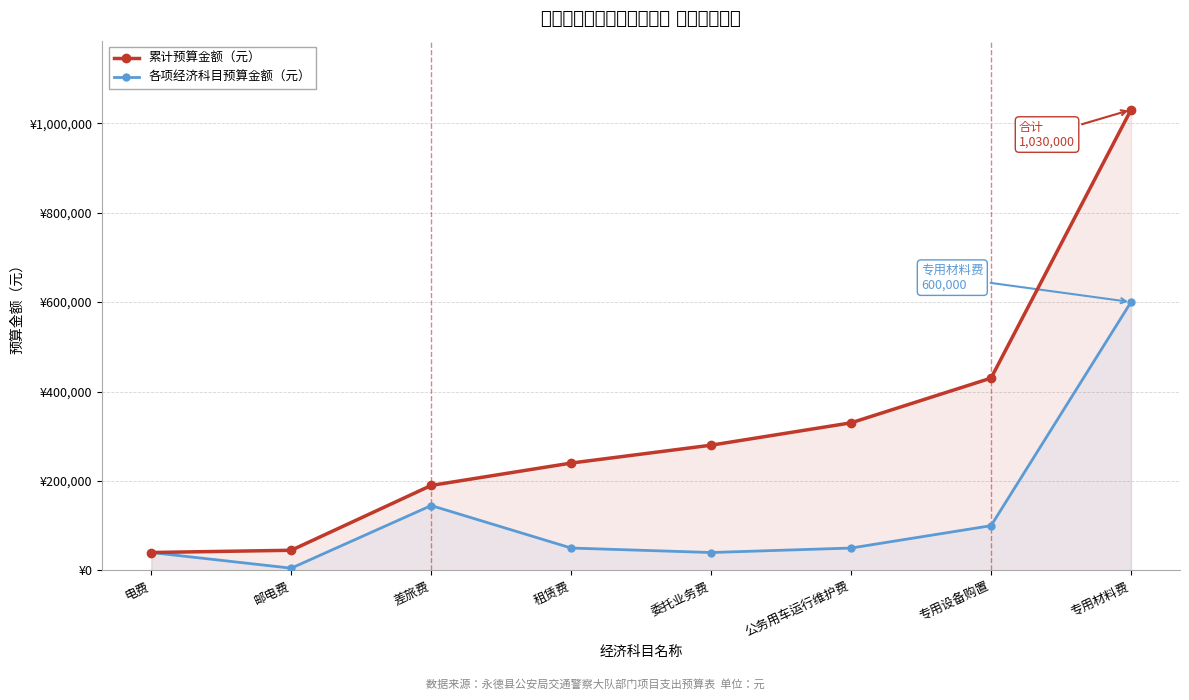

At which label is 累计预算金额（元） closest to 535000?

专用设备购置